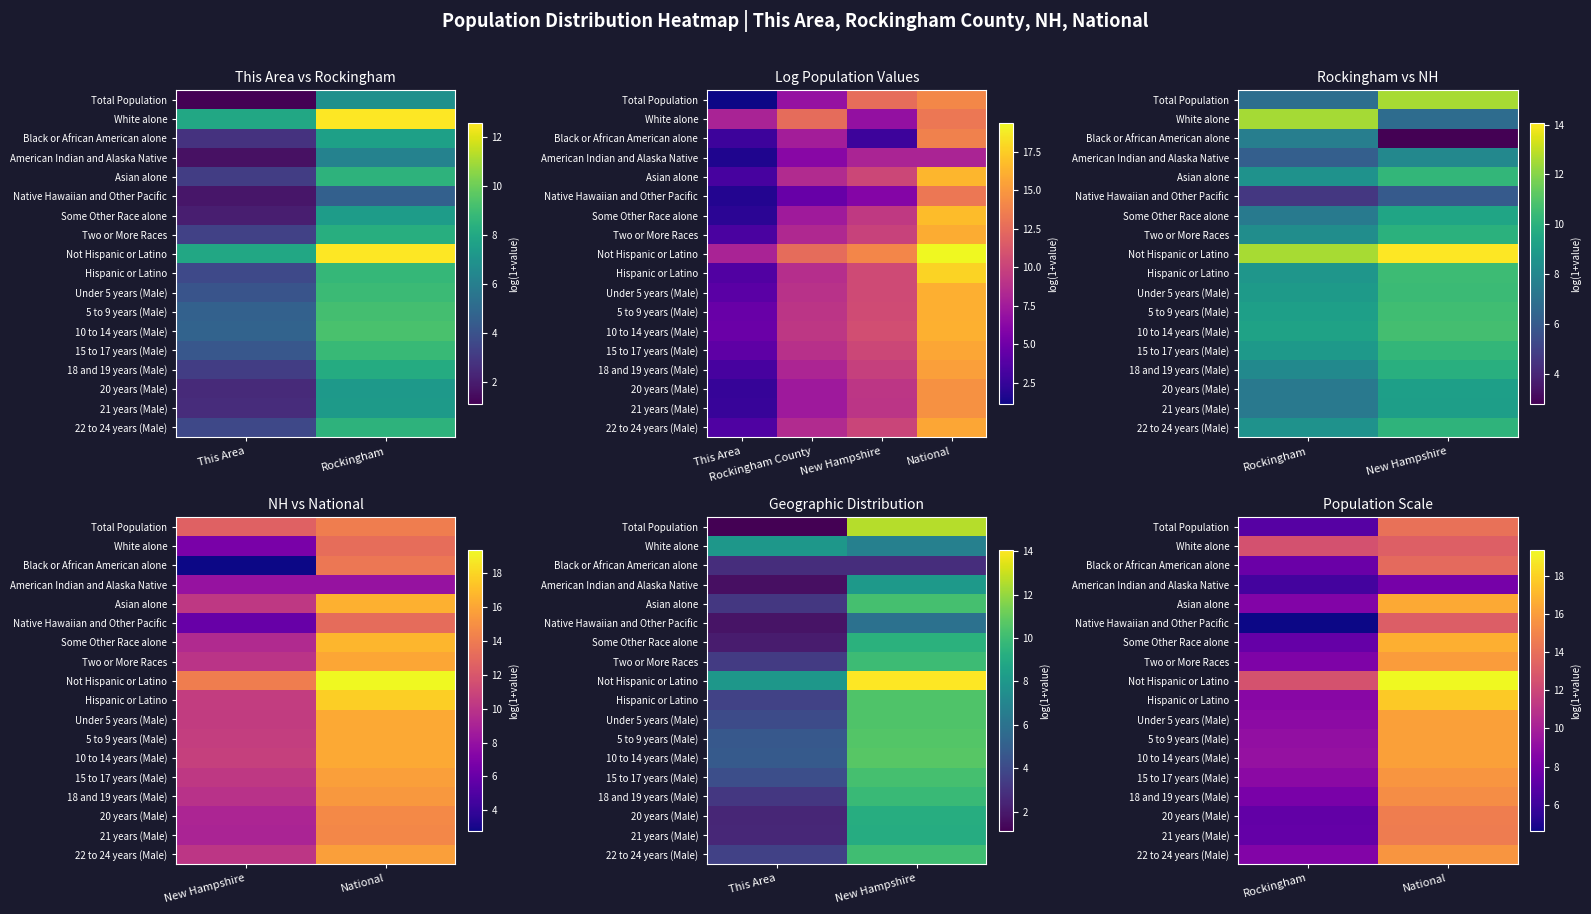

Rank the categories by American Indian and Alaska Native value from lowest to highest.

Rockingham, National